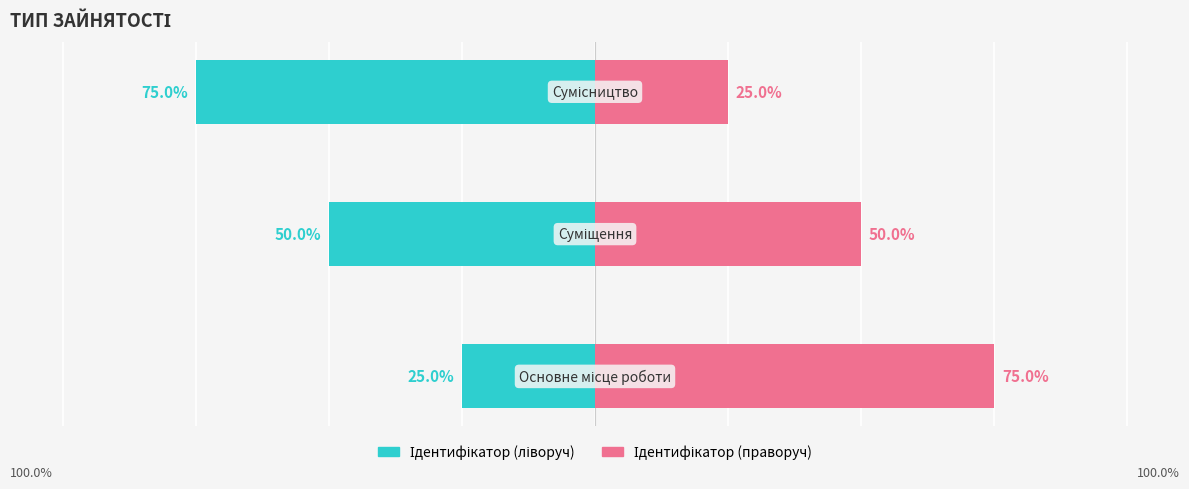

The value of Ідентифікатор (праворуч) at 0 is 75. True or false?

True